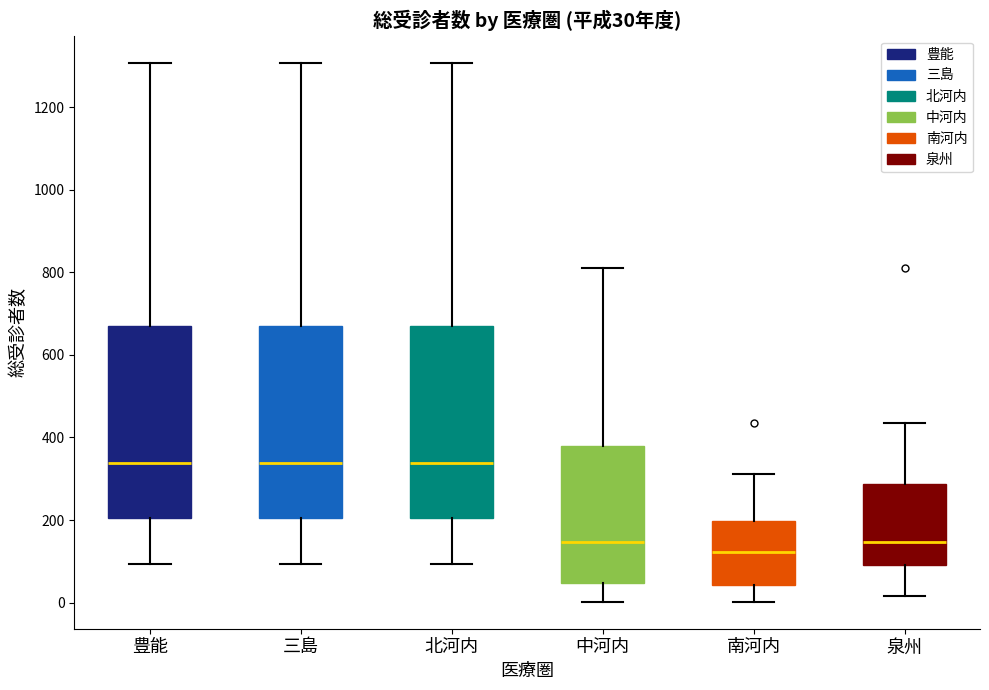

Which box's median line is the lowest?

南河内